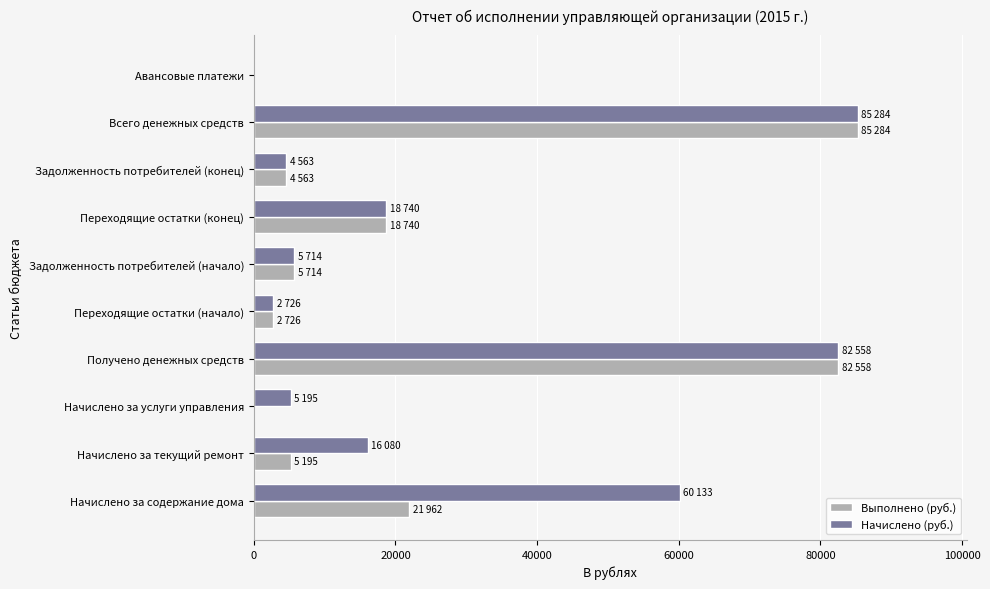

Which series has the largest total across all categories?

Начислено (руб.)